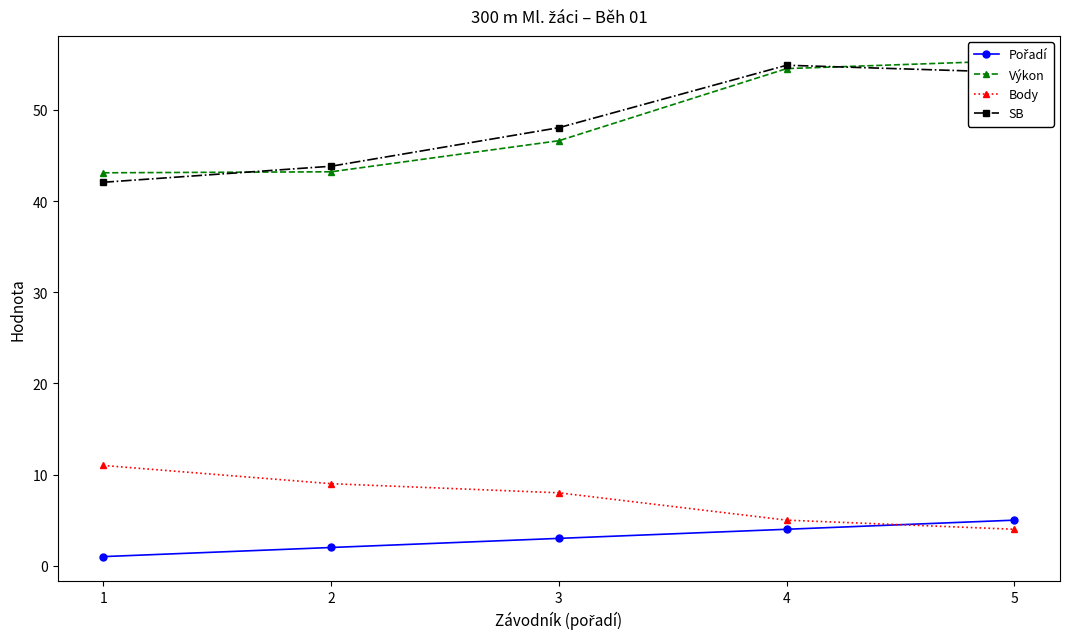

How many values in the Výkon series are below 46?

2